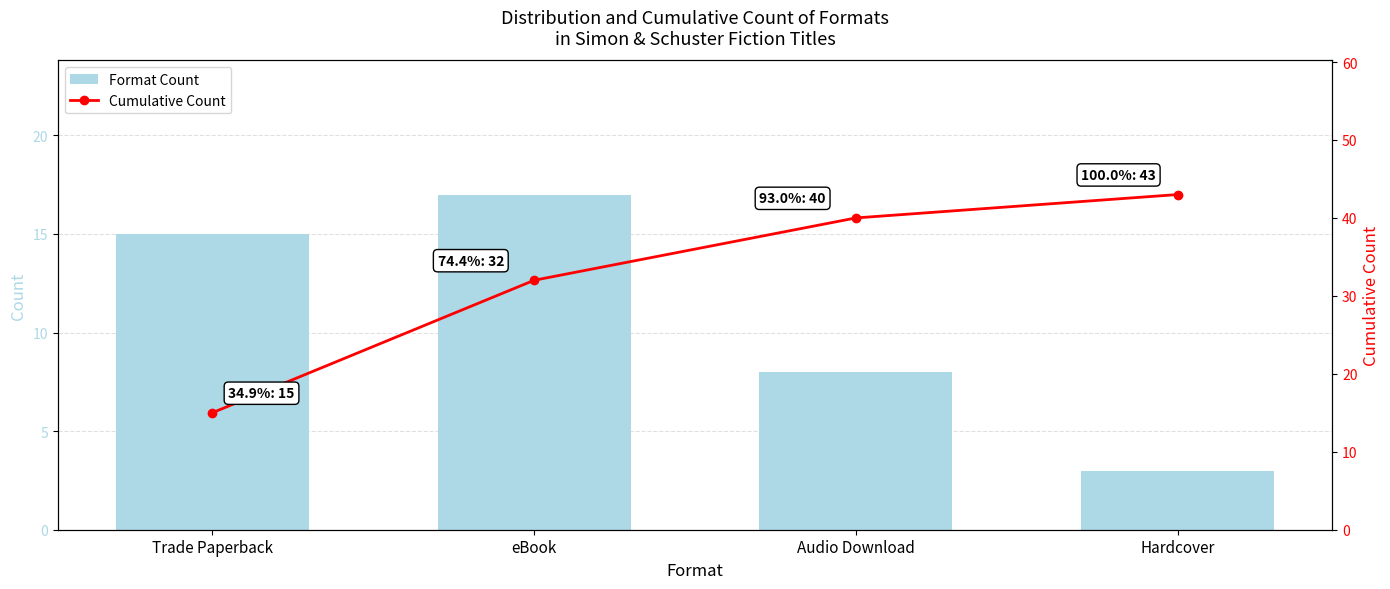

Count the Cumulative Count values in the range 32 to 43.

3